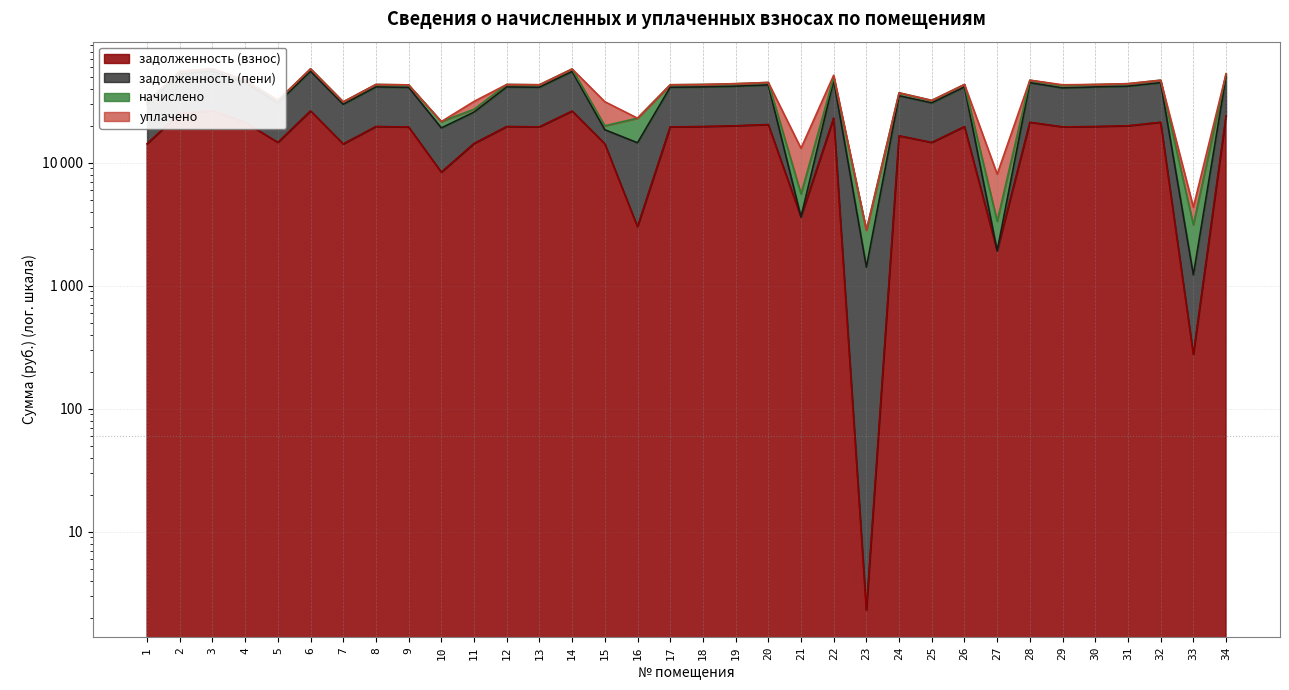

At which category does задолженность (взнос) reach its first local valley?

5